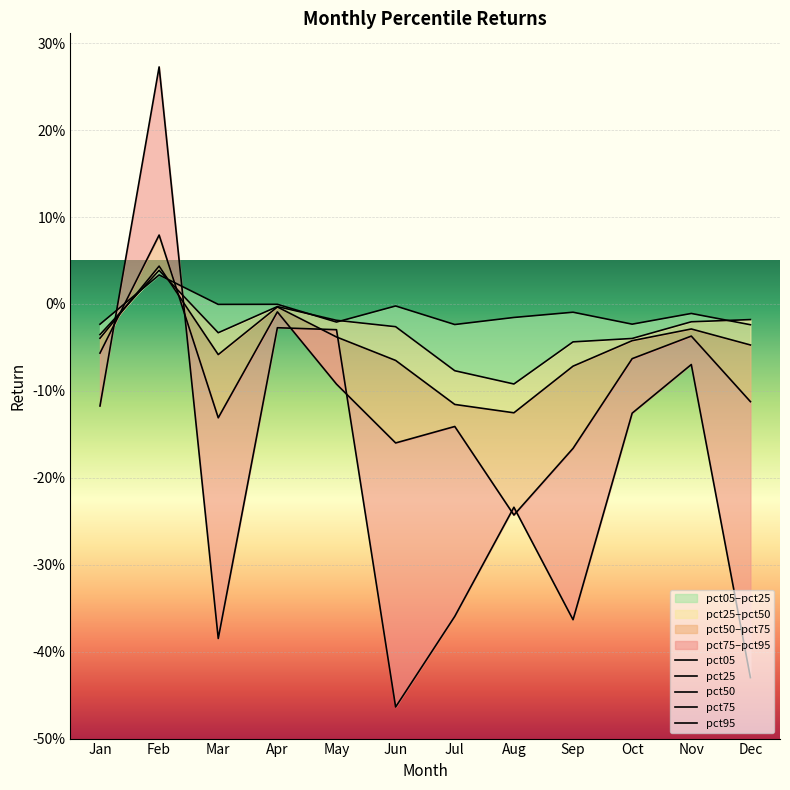

How many positive values does the pct95 series have?

1